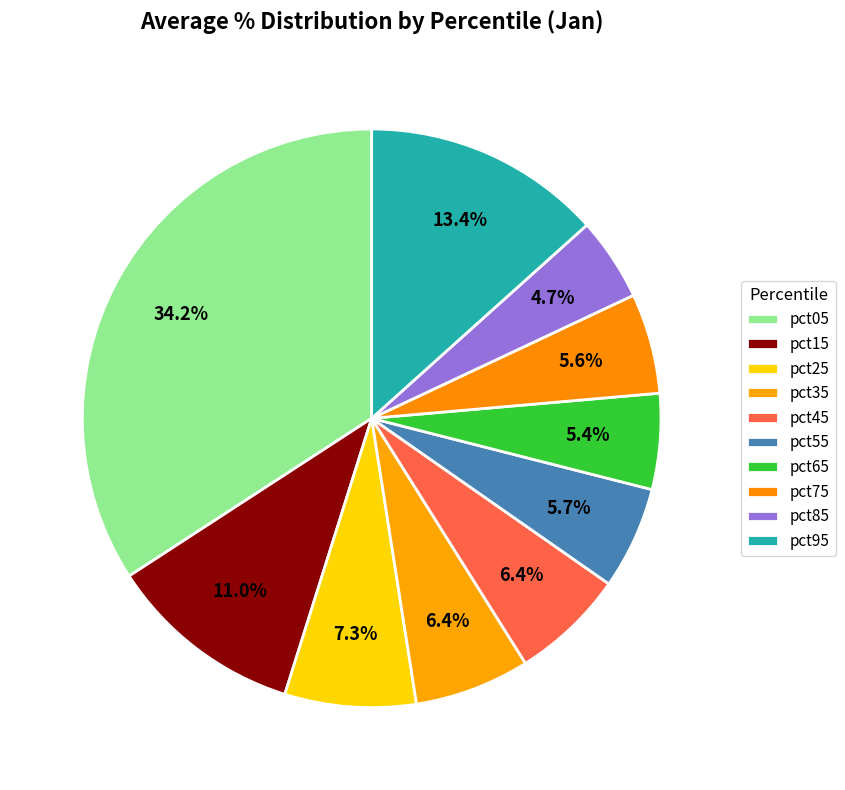

Rank the categories by value from highest to lowest.

pct05, pct95, pct15, pct25, pct35, pct45, pct55, pct75, pct65, pct85